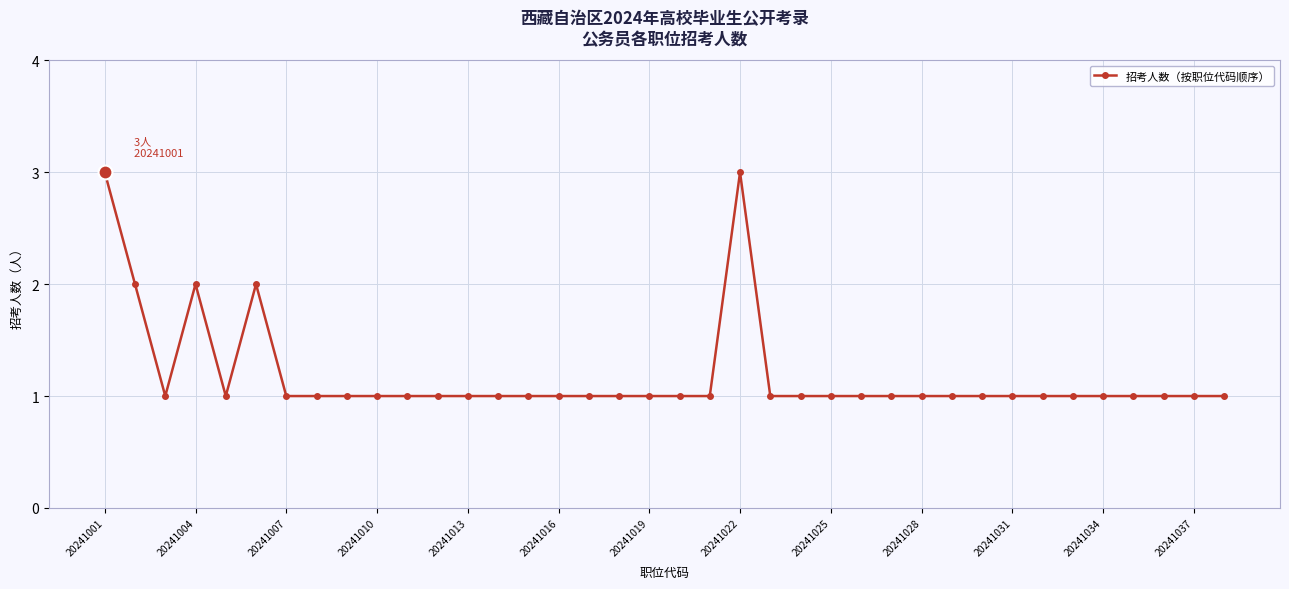

What is the value of the 5th point from the left?

1